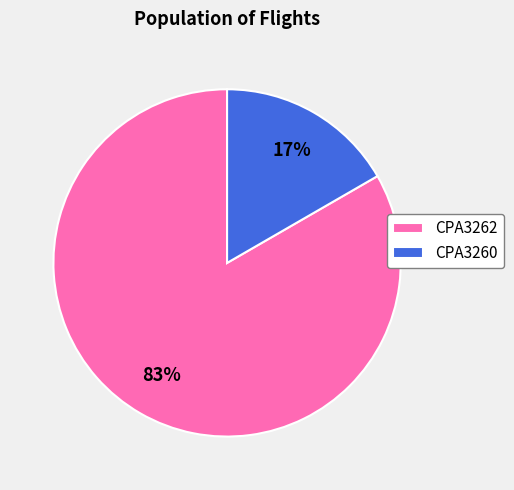

To the nearest percent, what portion does CPA3262 represent?

83%